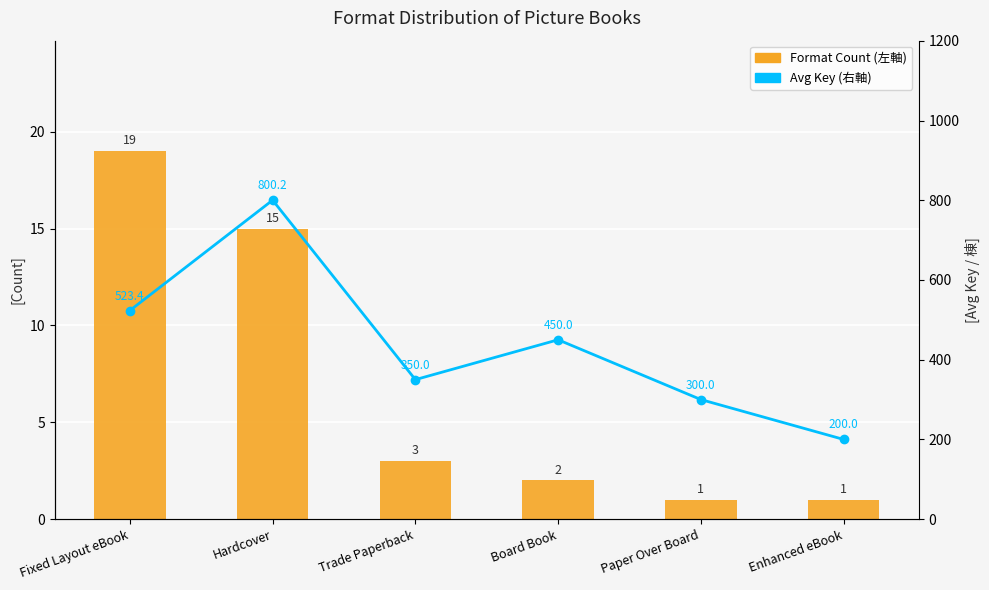

Reading left to right, what are all the values shown in this chart?

Format Count (左軸): 19.0	15.0	3.0	2.0	1.0	1.0
Avg Key (右軸): 523.4	800.2	350.0	450.0	300.0	200.0